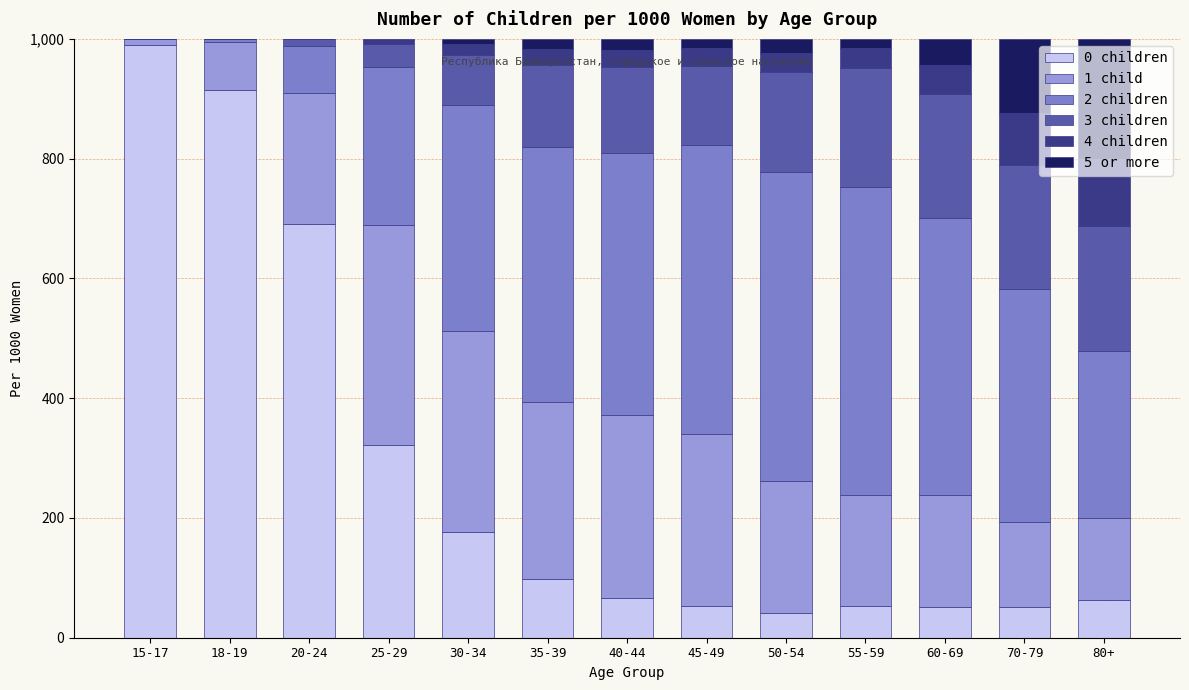

At which label does 0 children reach its peak?

15-17